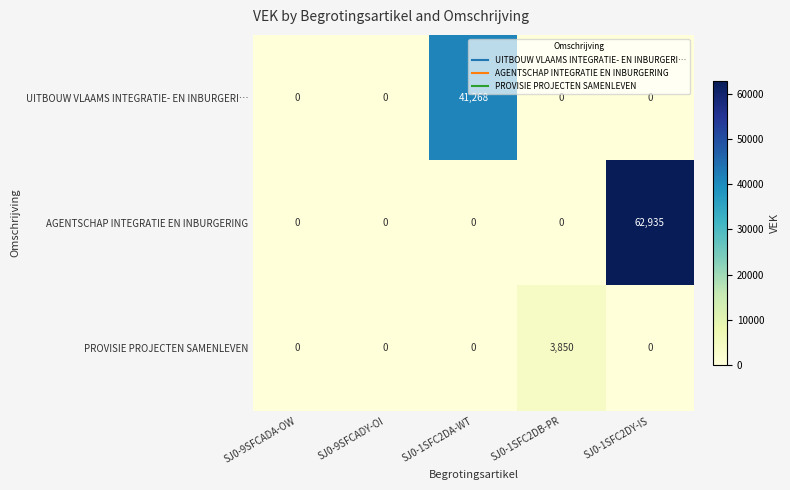

Rank the series by their maximum value, from lowest to highest.

PROVISIE PROJECTEN SAMENLEVEN, UITBOUW VLAAMS INTEGRATIE- EN INBURGERI…, AGENTSCHAP INTEGRATIE EN INBURGERING